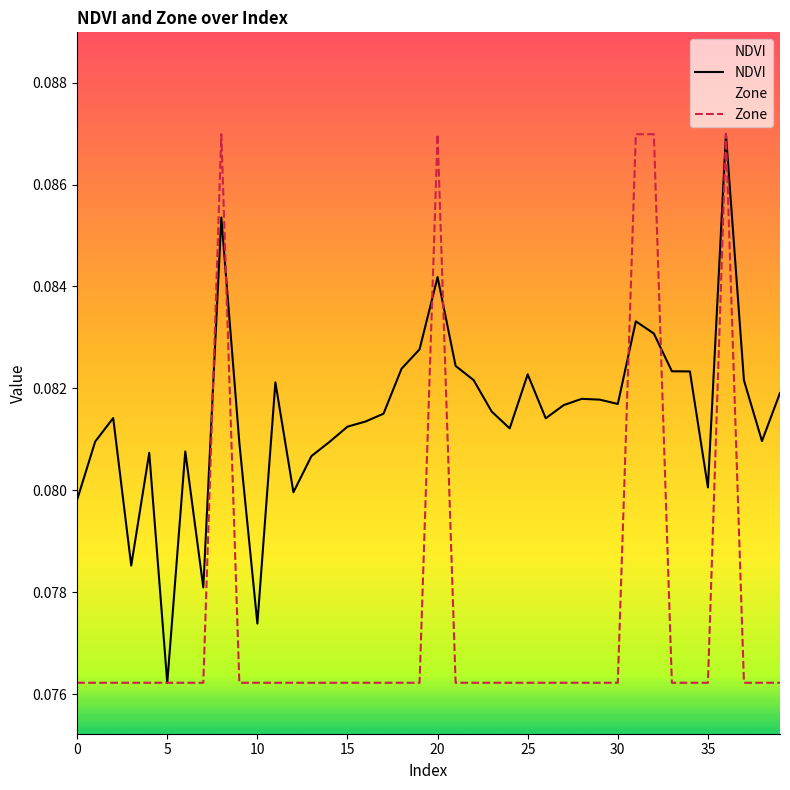

At which label does NDVI reach its minimum?

5